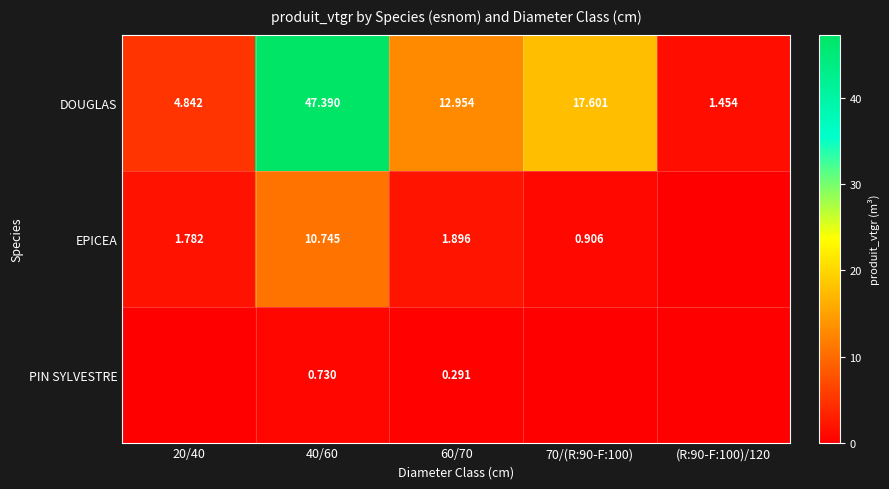

Is the value of PIN SYLVESTRE at 40/60 greater than the value of DOUGLAS at 20/40?

No